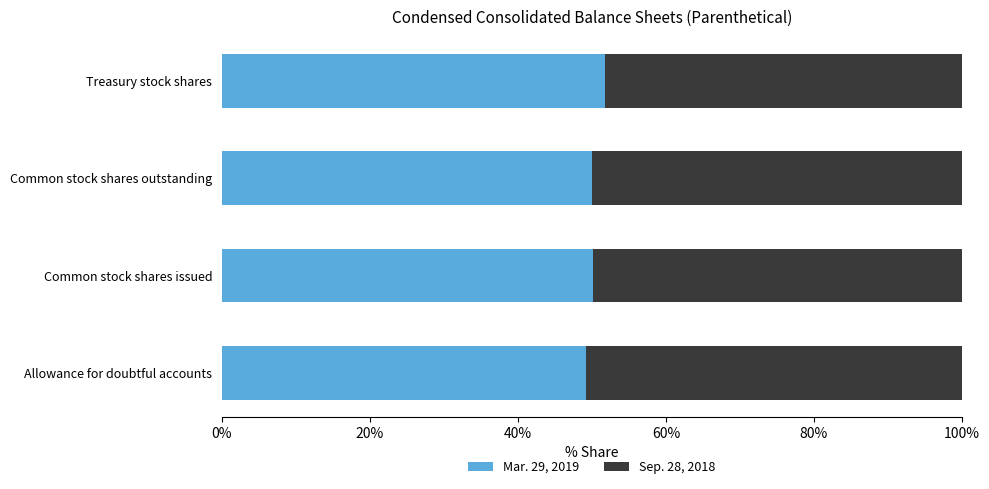

What is the difference between the maximum and minimum values in the Mar. 29, 2019 series?

2.6